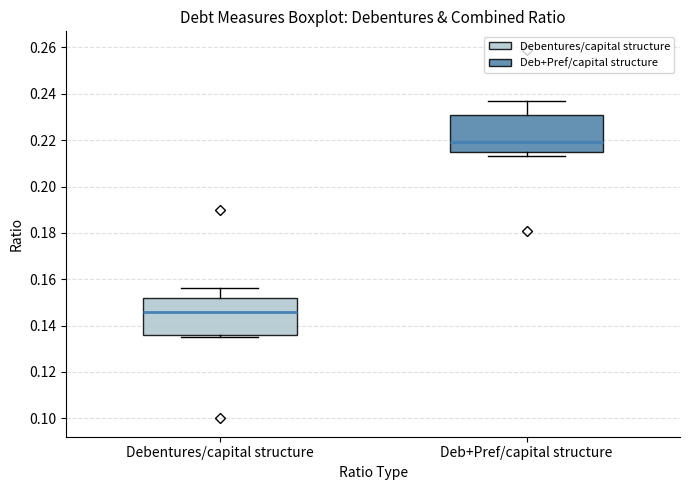

Reading left to right, read every box against the y-axis: the position of its median line, the range the box covers, and the ends of its whiskers. The values are not printed on the chart, so give them approximately, as read against the axis.

Debentures/capital structure: median 0.146, box 0.136 to 0.152, whiskers 0.136 (just below the box's lower edge) to 0.156
Deb+Pref/capital structure: median 0.220, box 0.216 to 0.232, whiskers 0.214 to 0.238